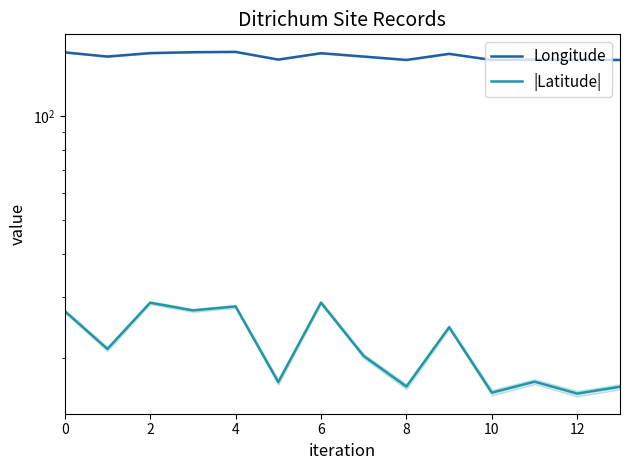

What is the value of the Longitude point at the 14th from the left?

145.3